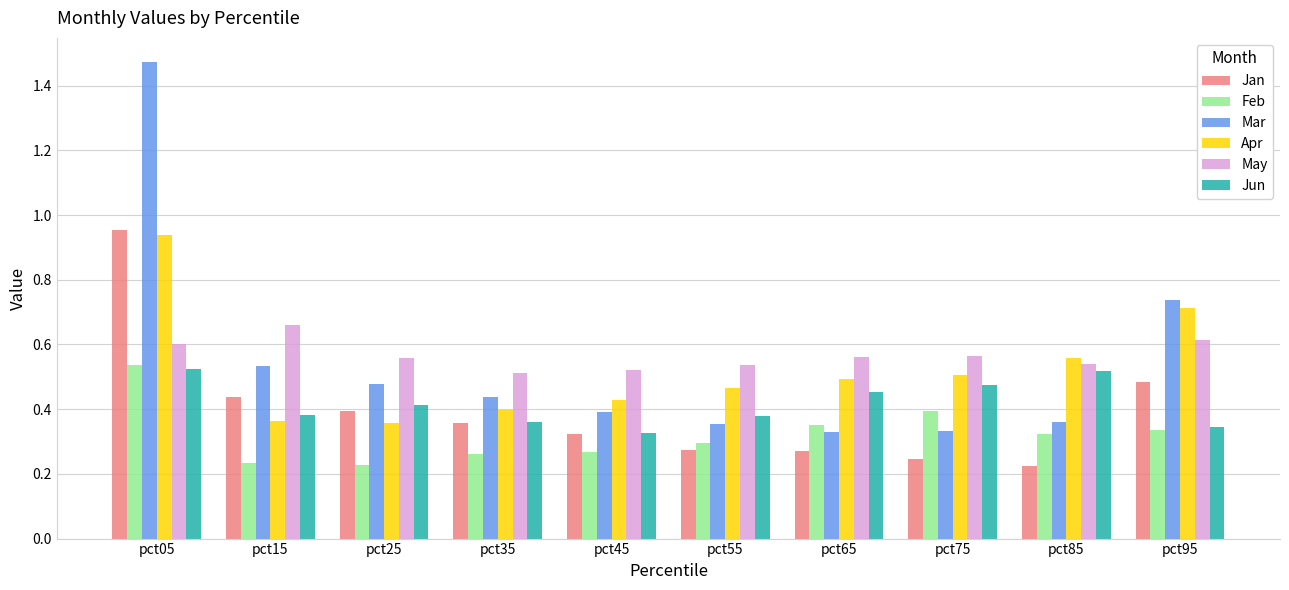

Is the value of Apr at pct35 greater than the value of May at pct75?

No